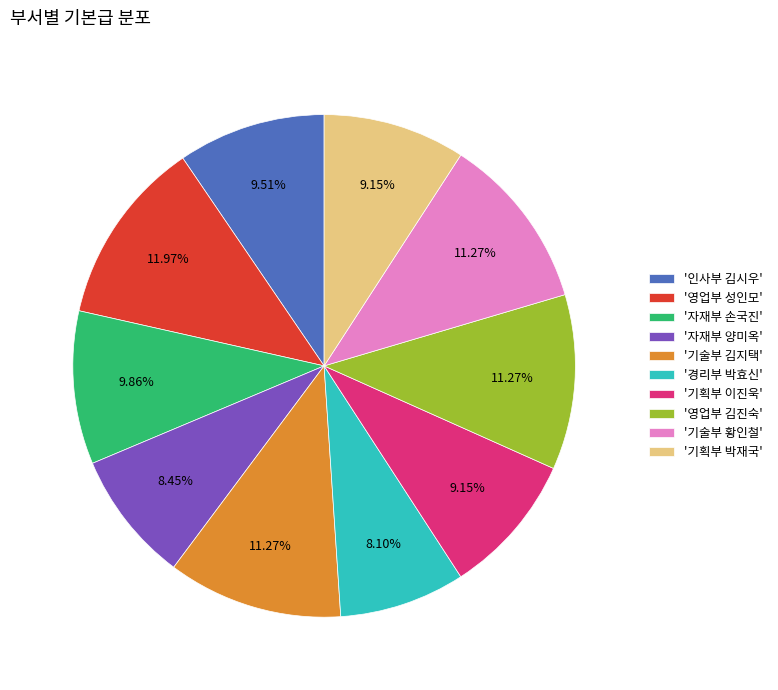

Which has a higher value, '기획부 이진욱' or '자재부 손국진'?

'자재부 손국진'